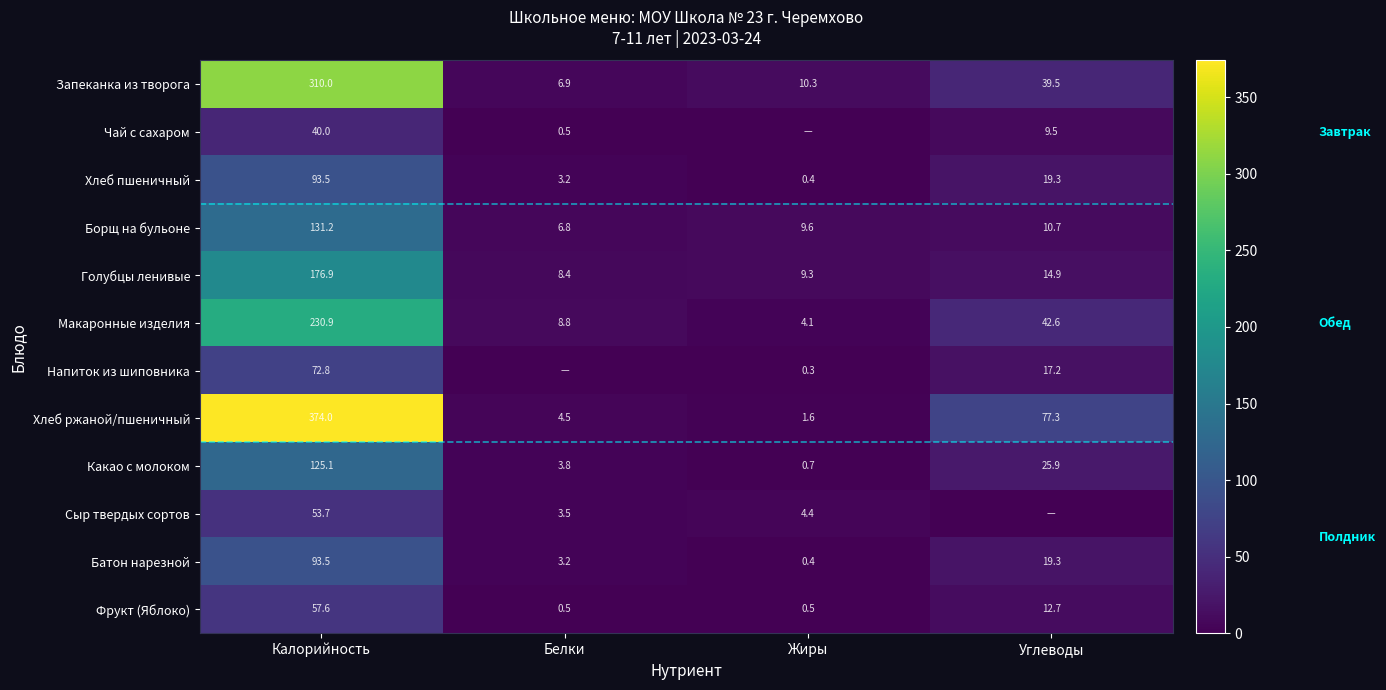

How many data points in Запеканка из творога are less than 39?

2